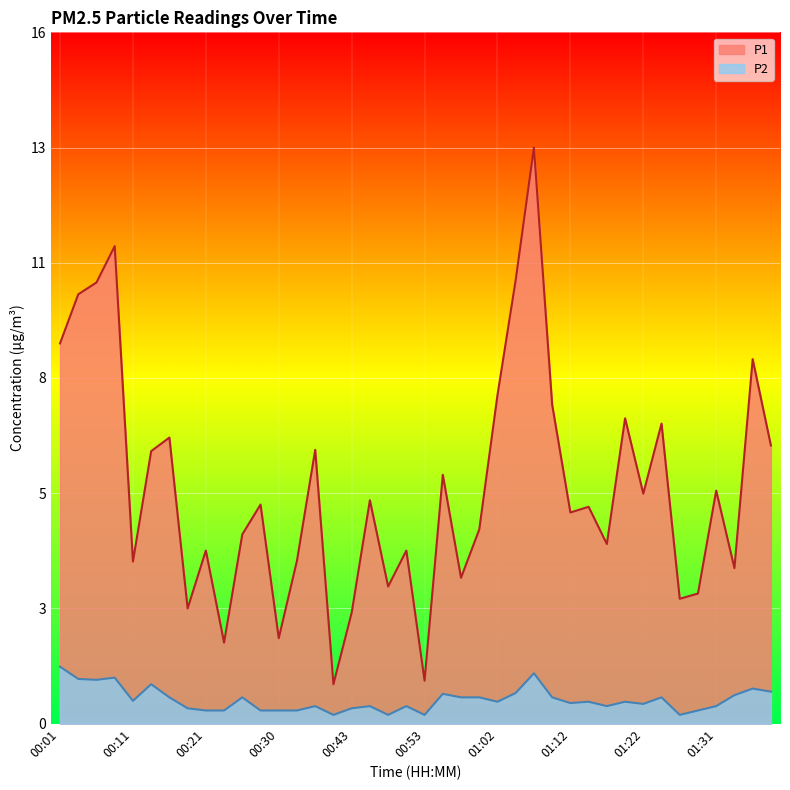

Where is P1 nearest to the value 7?

01:19